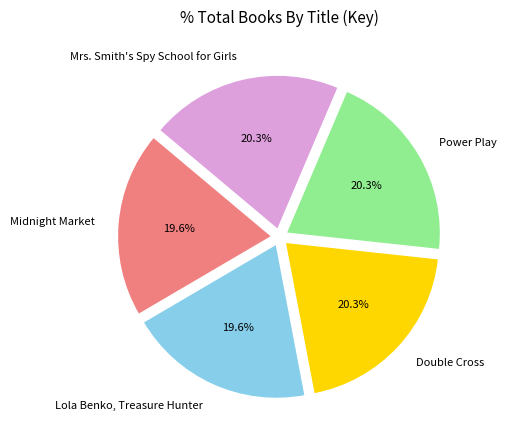

What percentage is NOT represented by Power Play?

79.7%